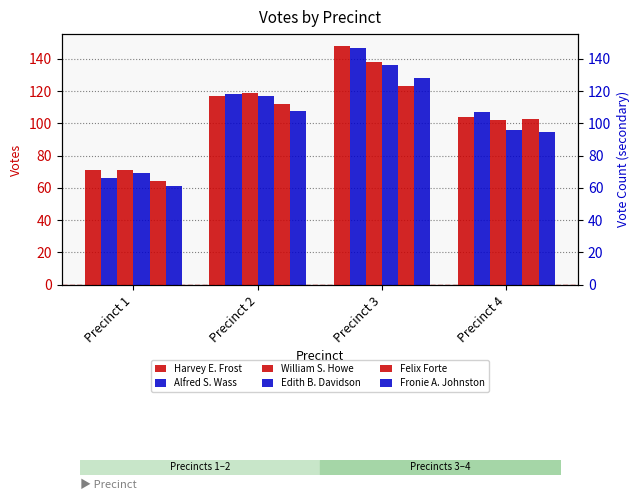

Which series has the largest range (max minus min)?

Alfred S. Wass